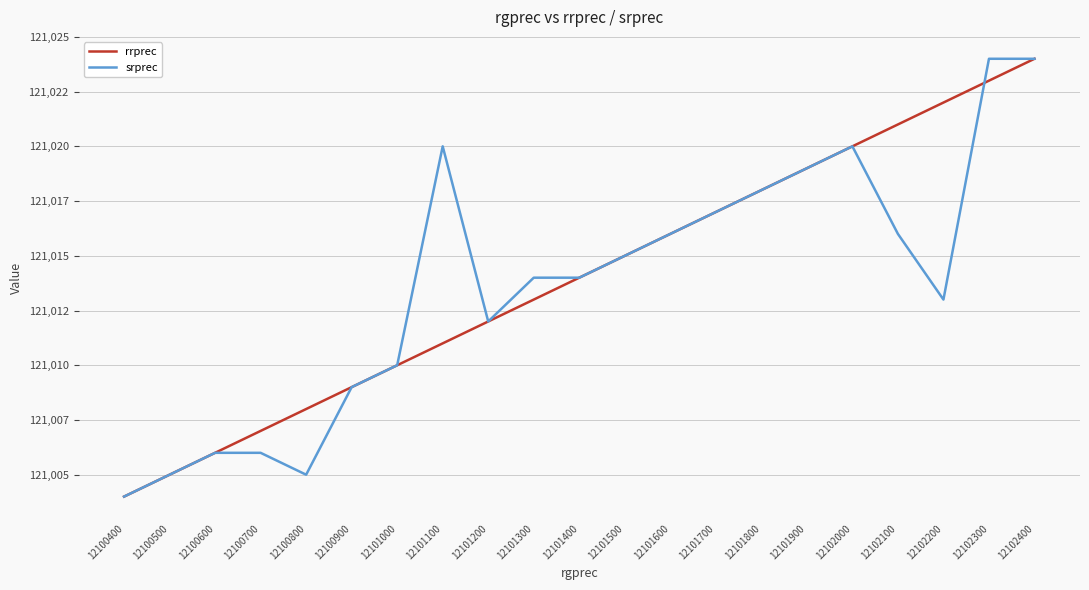

What are all the series names shown in the legend?

rrprec, srprec